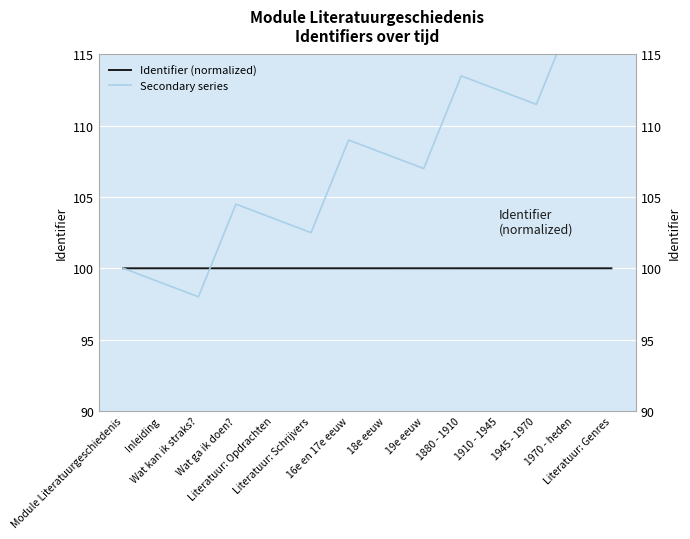

What are all the series names shown in the legend?

Identifier (normalized), Secondary series